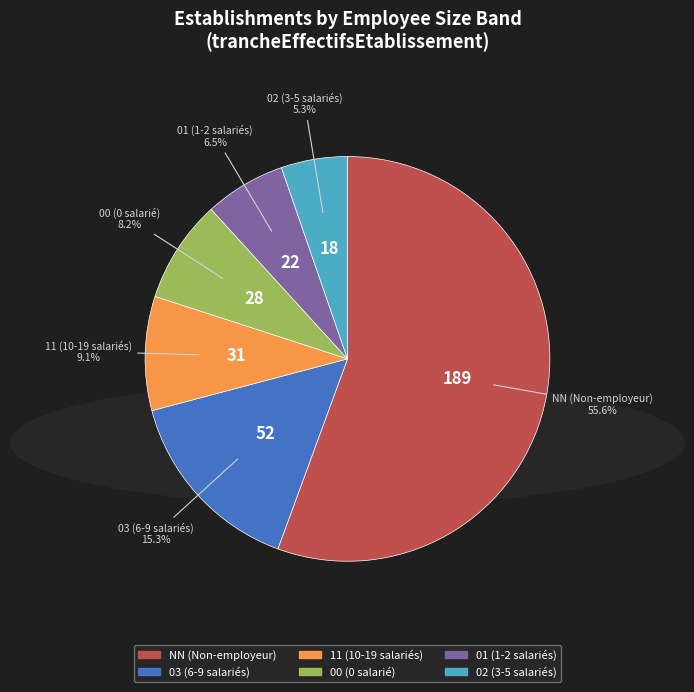

Rank the categories by value from highest to lowest.

NN, 03, 11, 00, 01, 02